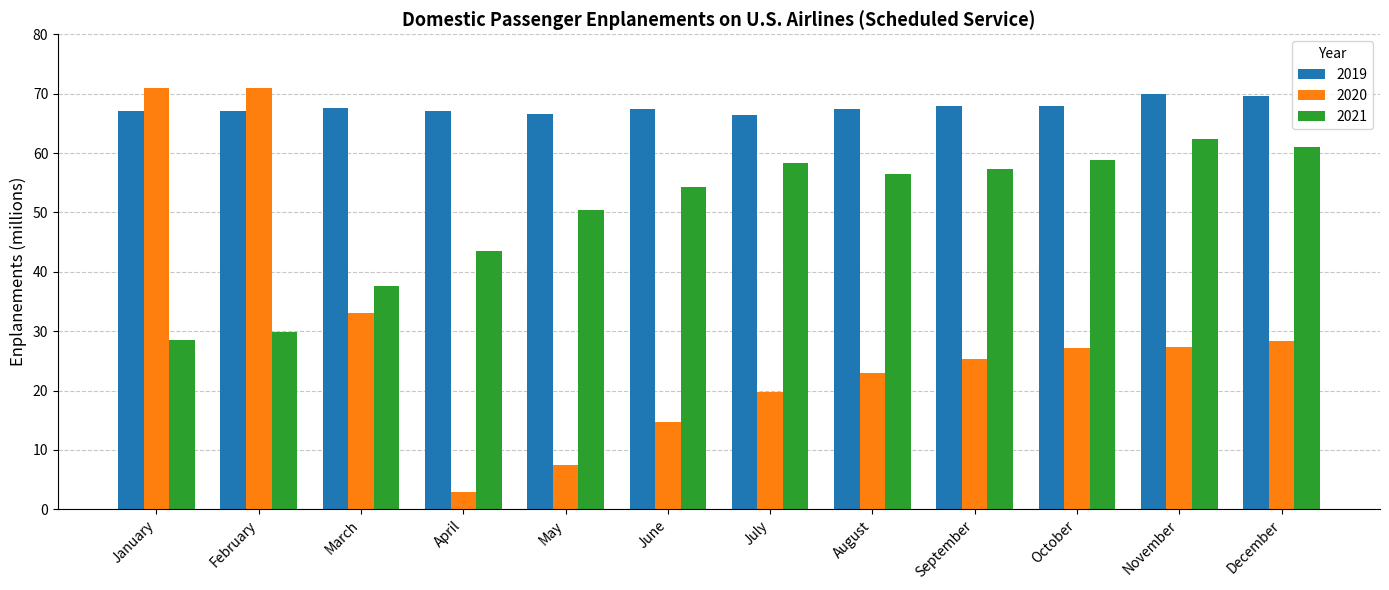

What is the maximum value shown in the chart?

71.0